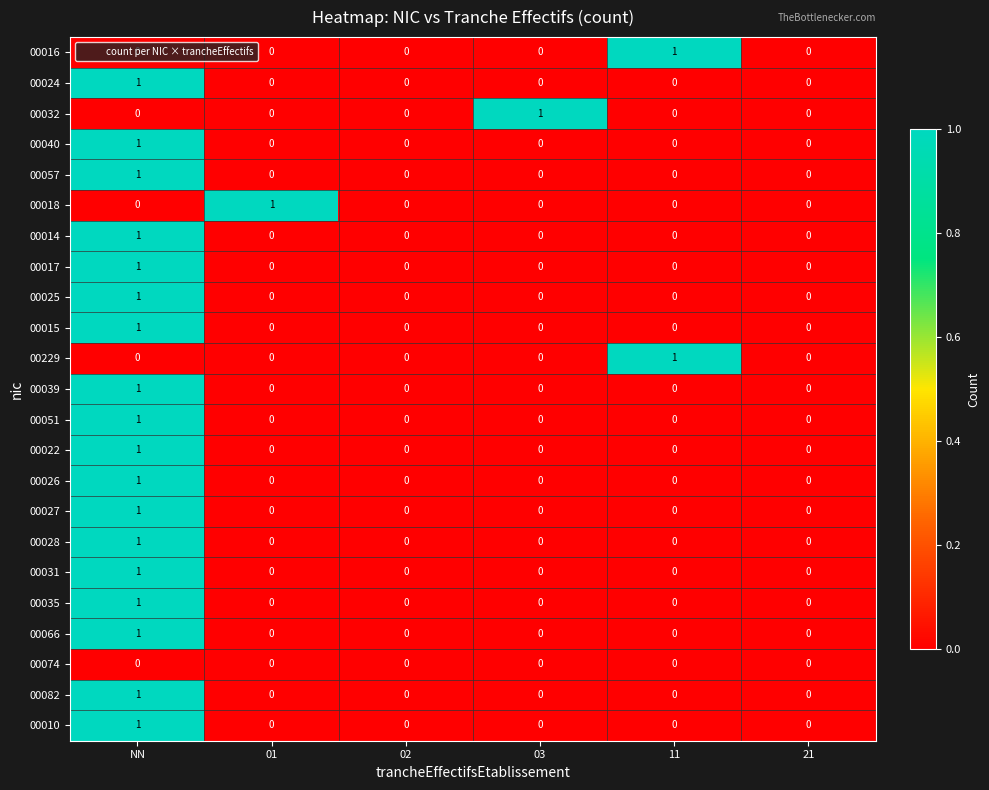

How many 00015 values are between 0 and 1?

6